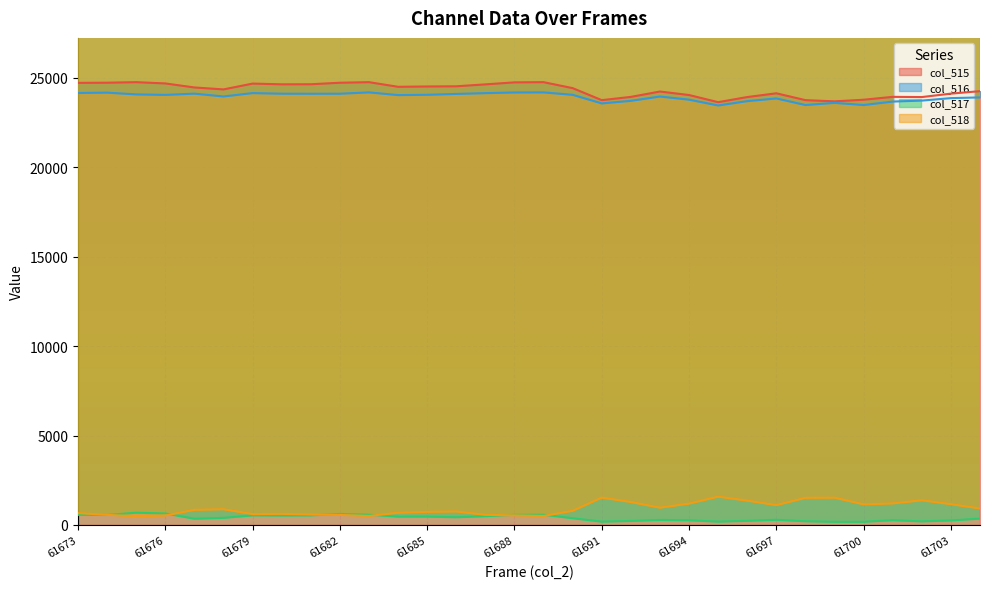

What is the total value across all series at 61673?

50093